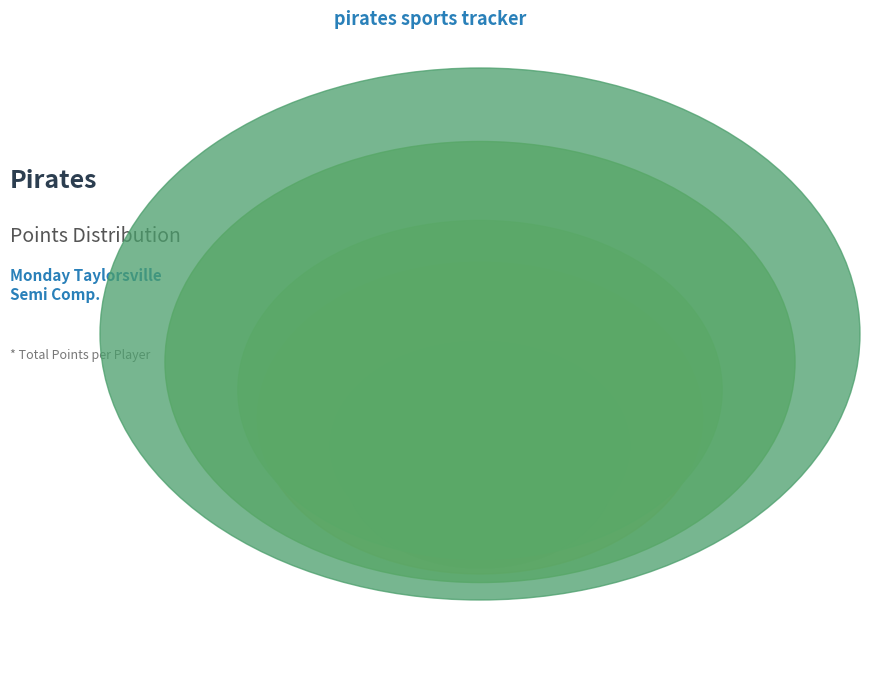

To the nearest percent, what is the difference between the Brady H. and Spencer P. slice percentages?

31%